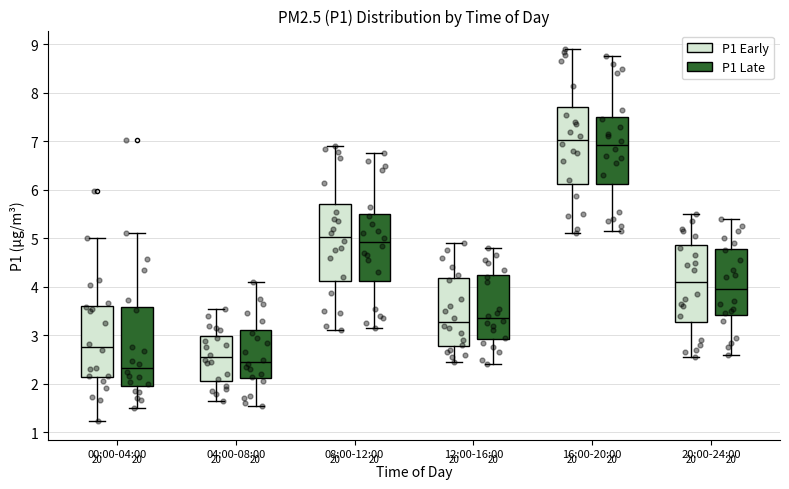

Where does the upper whisker of the box for 16:00-20:00 (P1 Early) end on the y-axis? The values are not printed on the chart, so give them approximately, as read against the axis.

8.9